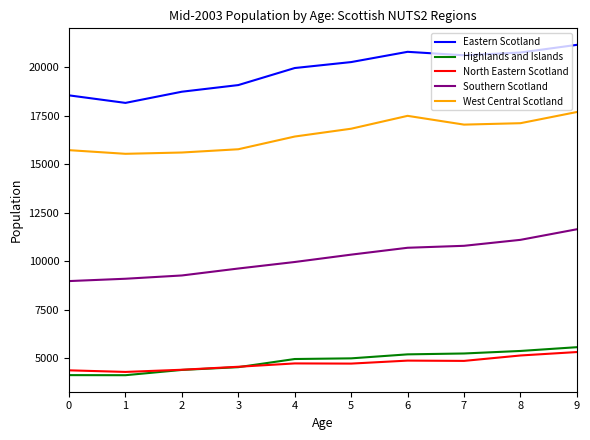

What is the maximum value shown in the chart?

21152